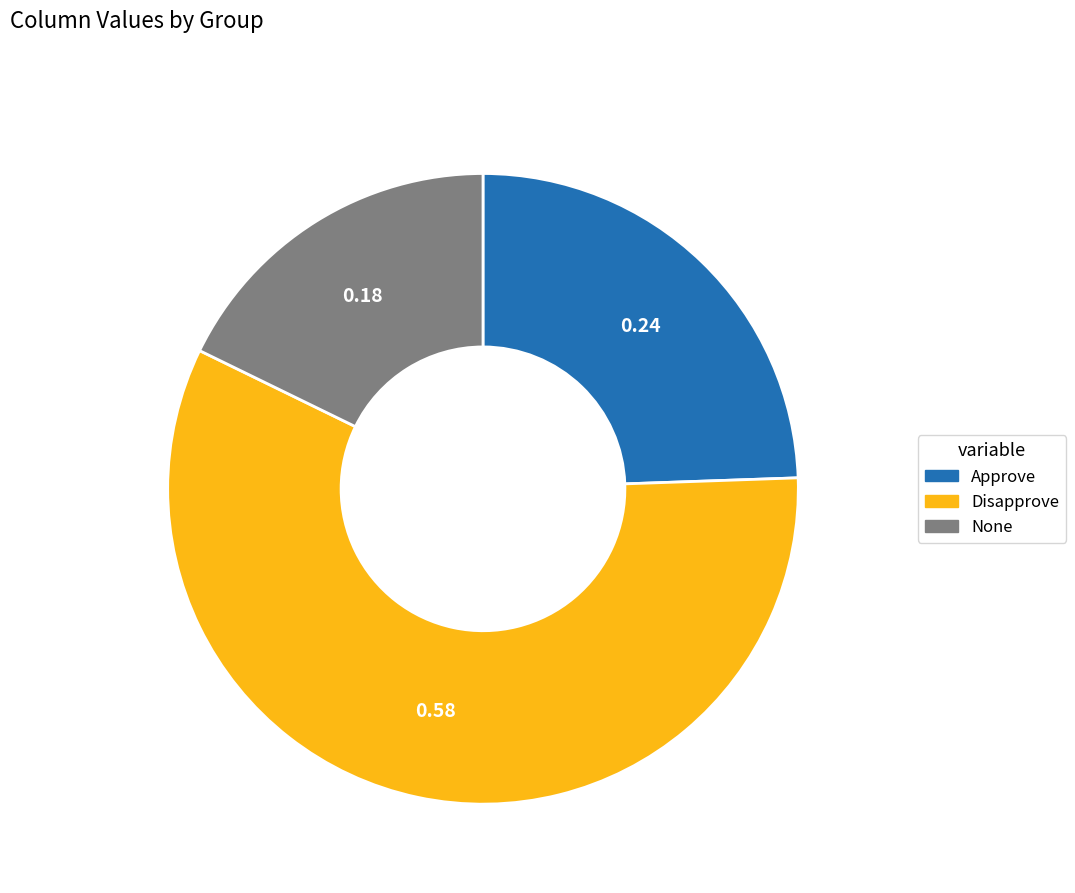

Approximately how many times larger is the value at Disapprove compared to Approve?

2.4